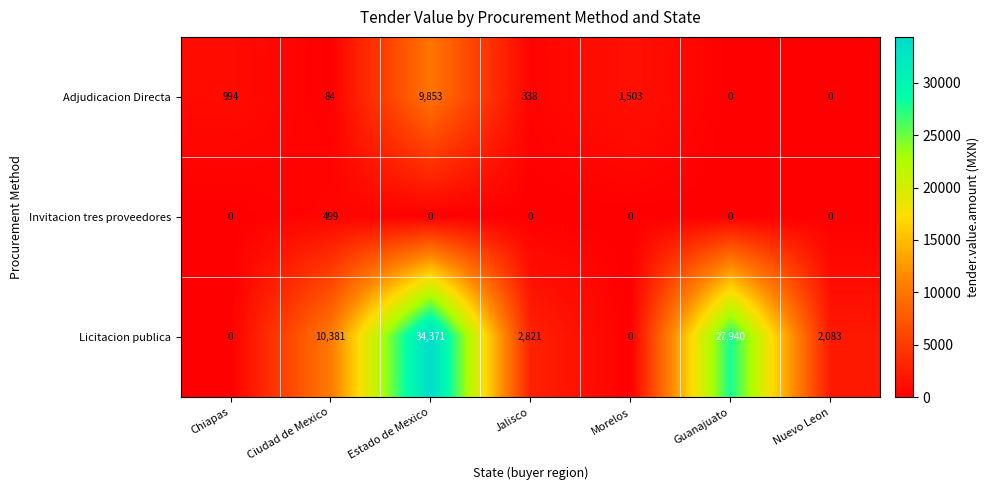

Count the number of categories in the chart.

7